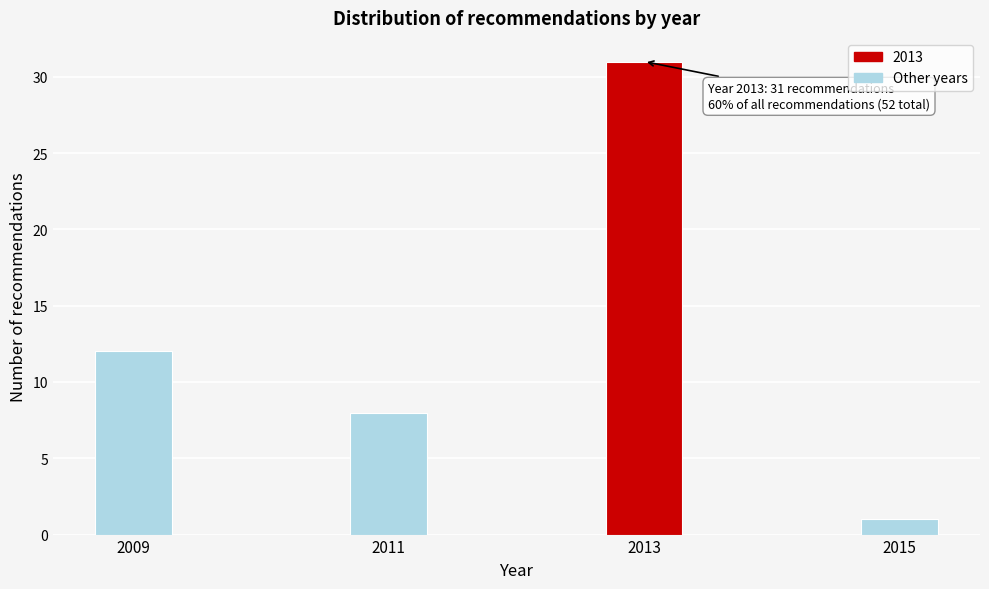

Reading right to left, what are all the values shown in this chart?

1	31	8	12